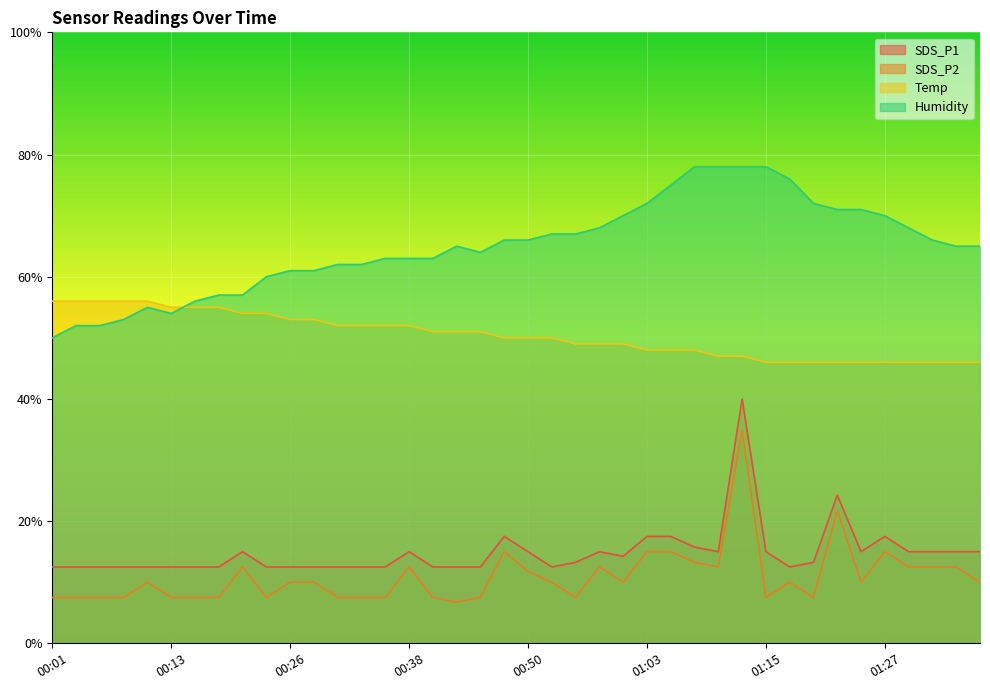

How many data points in Humidity are less than 65?

18